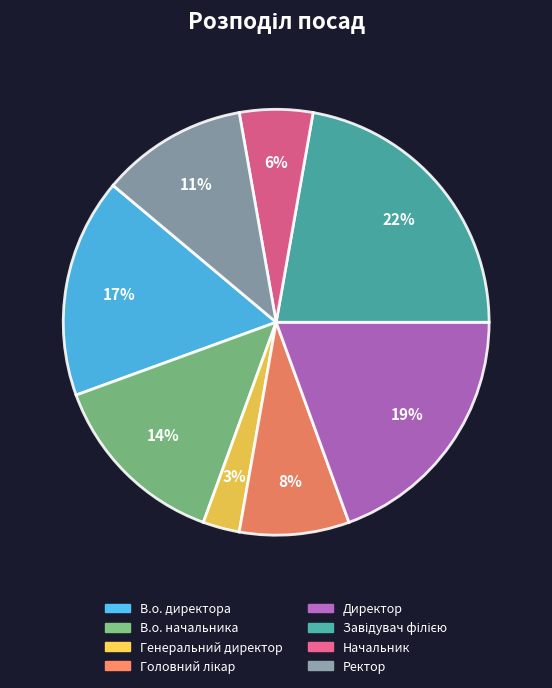

What is the smallest slice in the pie chart?

Генеральний директор